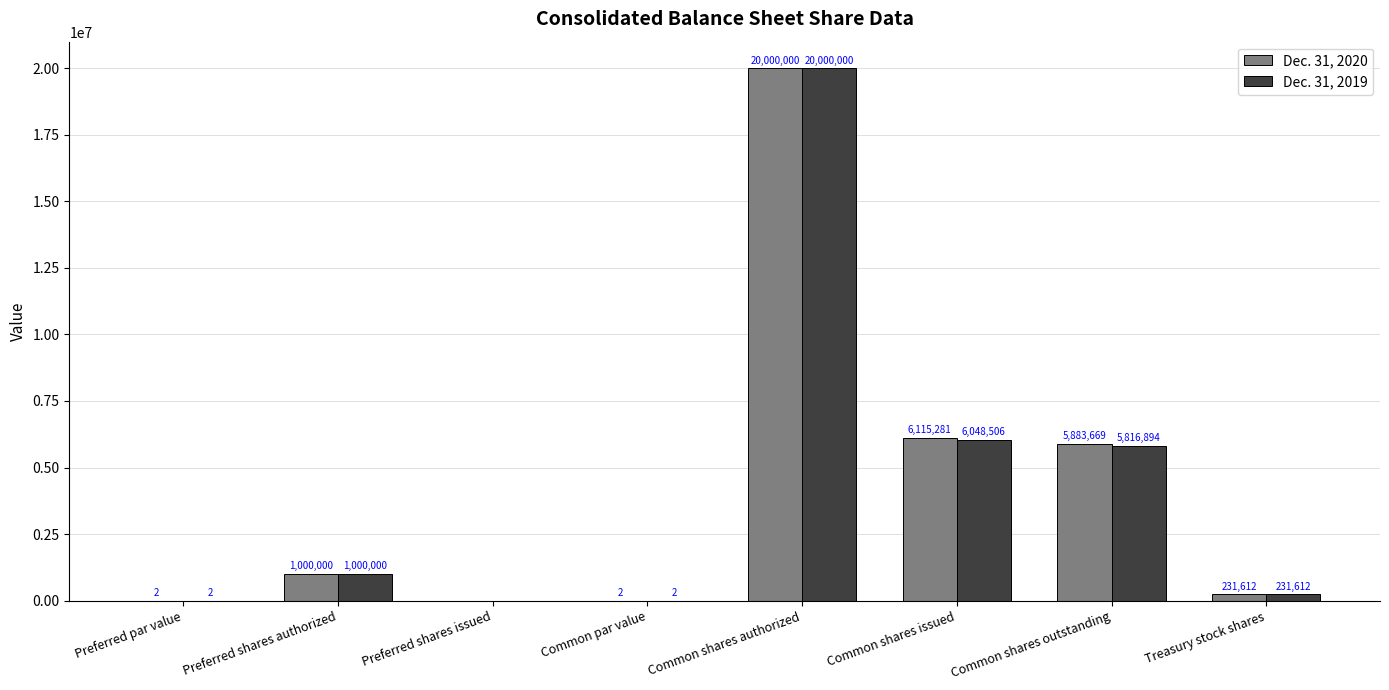

How many groups of bars are there?

8